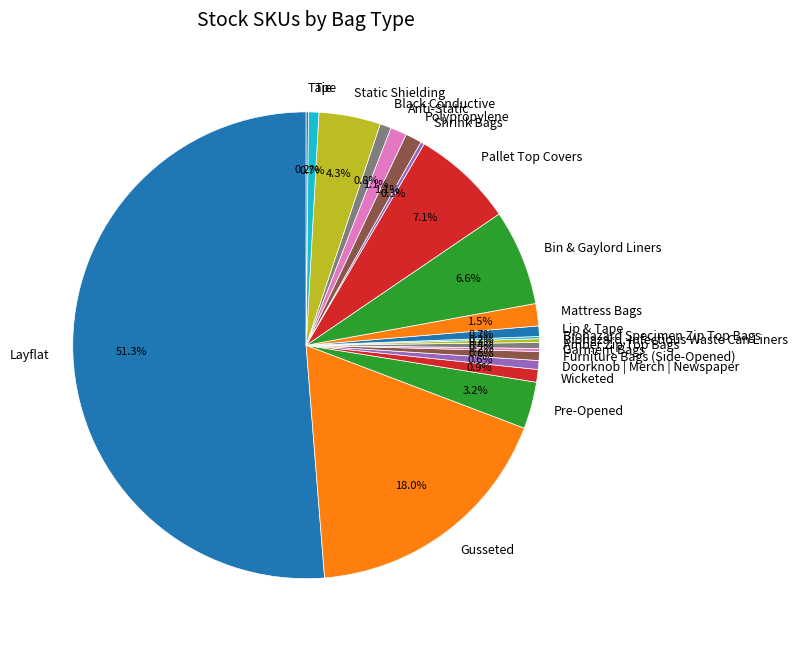

Does Furniture Bags (Side-Opened) account for over 50% of the chart?

No